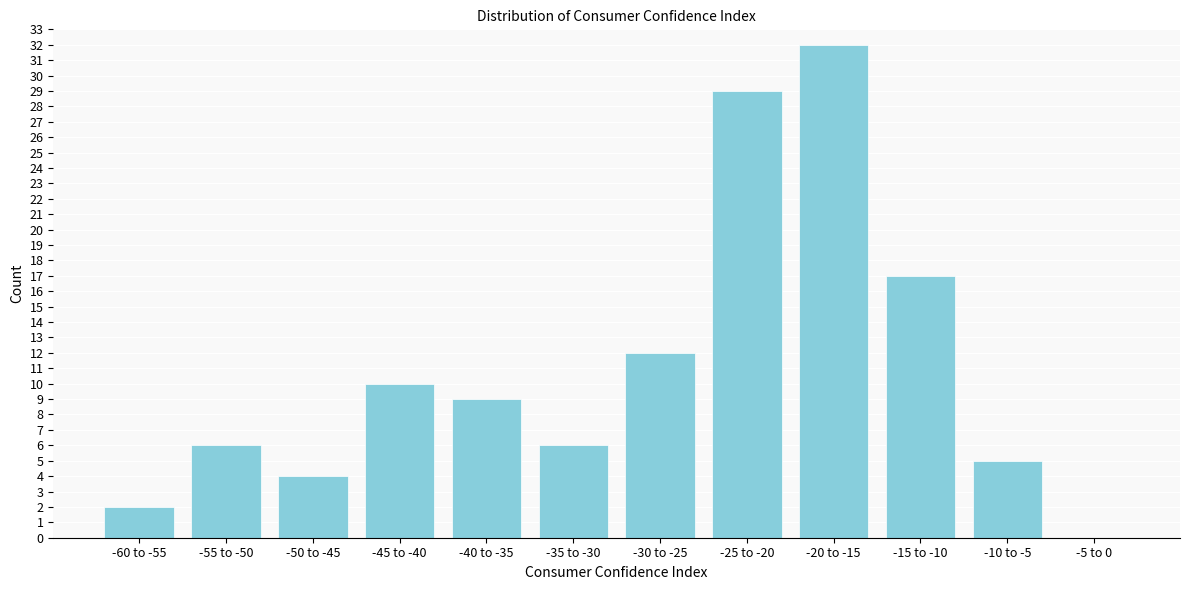

Reading left to right, extract all data points from this chart.

-60 to -55=2	-55 to -50=6	-50 to -45=4	-45 to -40=10	-40 to -35=9	-35 to -30=6	-30 to -25=12	-25 to -20=29	-20 to -15=32	-15 to -10=17	-10 to -5=5	-5 to 0=0